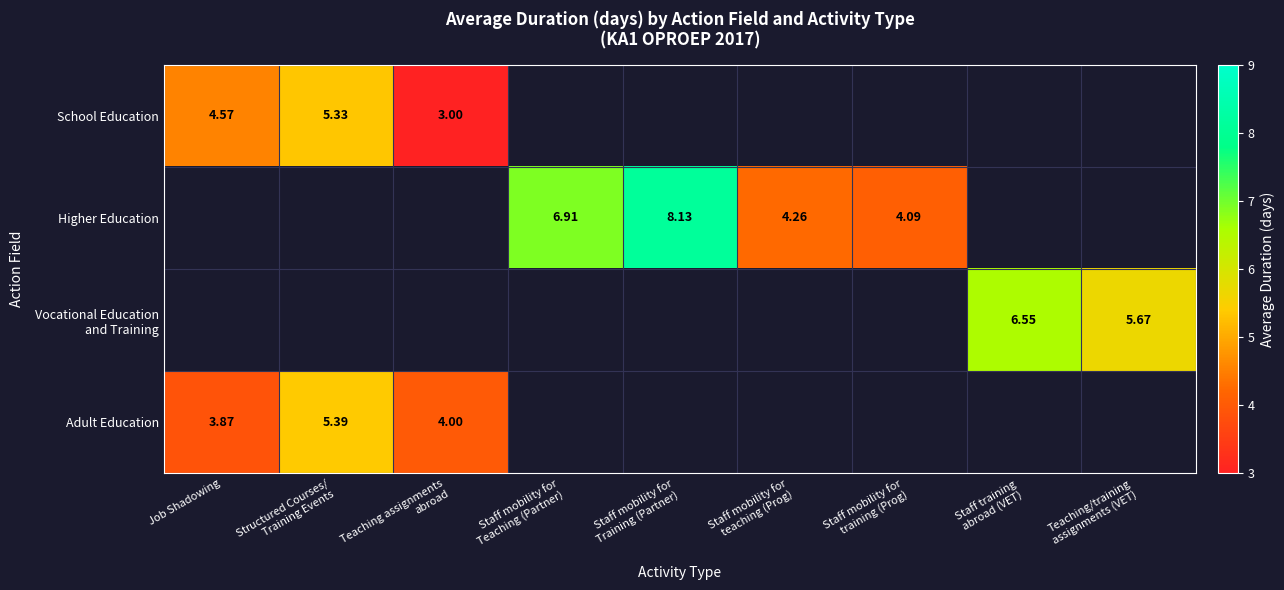

True or false: Adult Education has a value of -2.8 at Staff training abroad (VET).

False